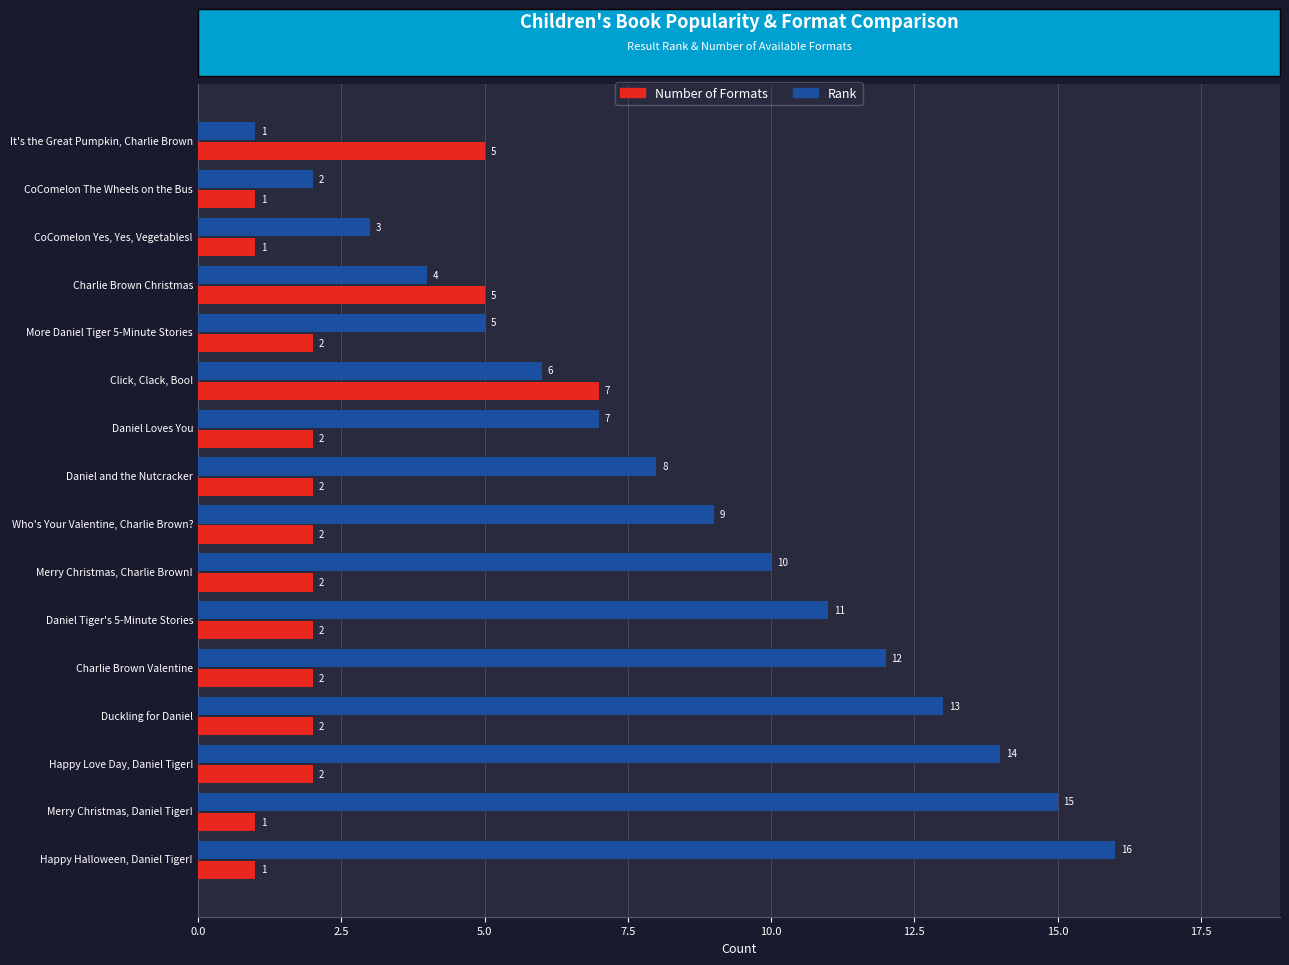

At which label is Rank closest to 8?

Daniel and the Nutcracker